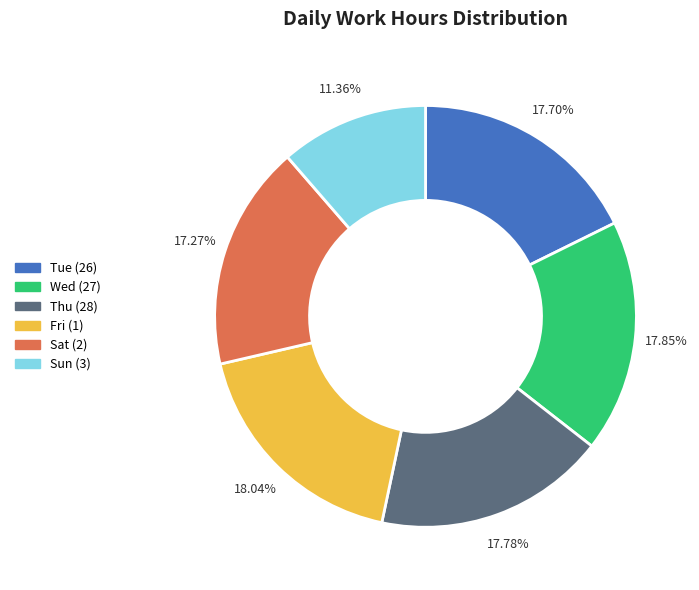

To the nearest percent, what percentage of the pie is Thu (28)?

18%